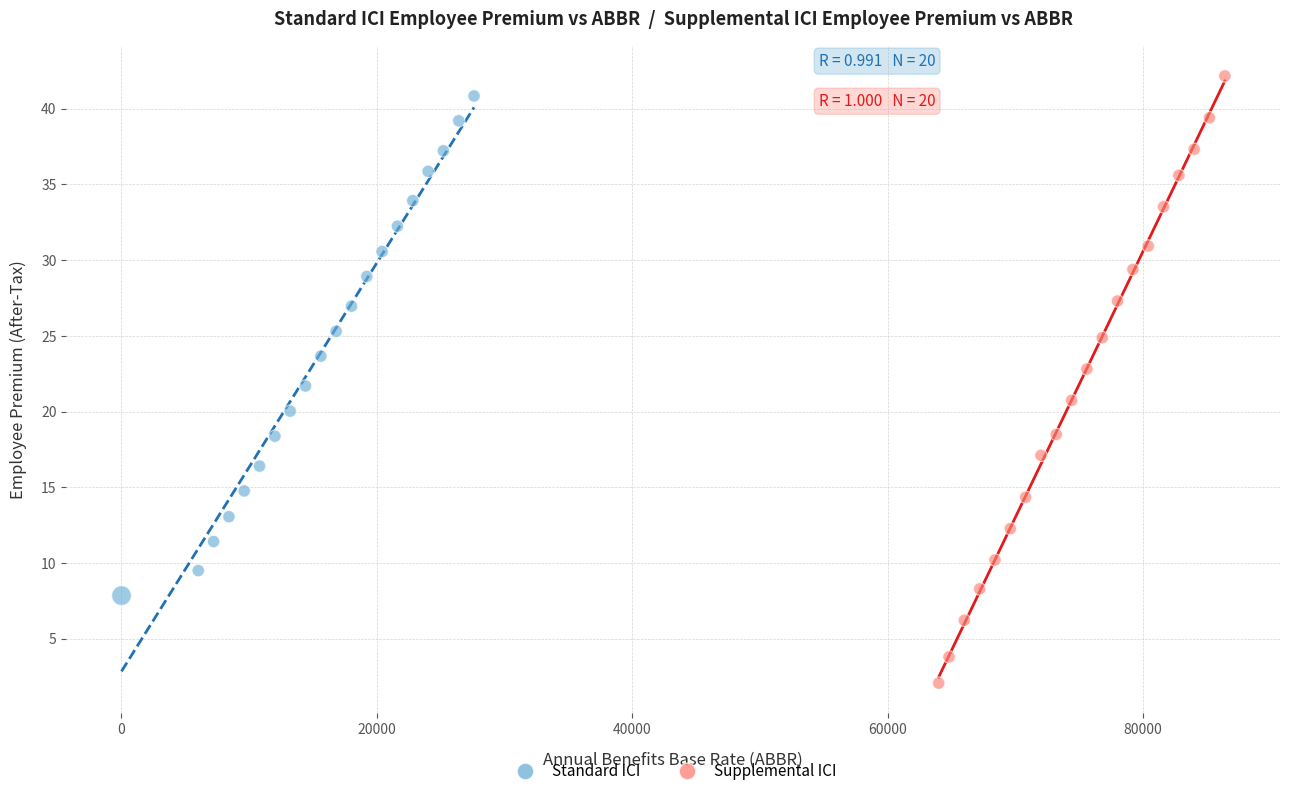

Which series contains the lowest Y value?

Supplemental ICI